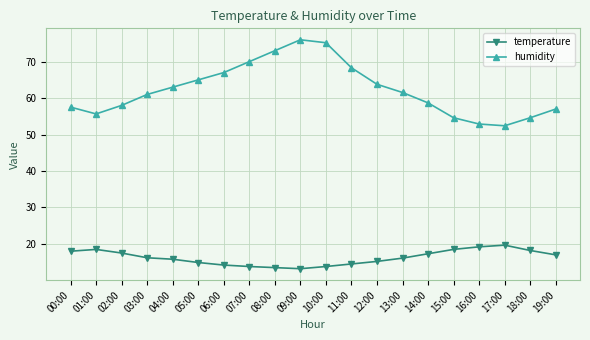

At 00:00, list the series in order from smallest to largest.

temperature, humidity